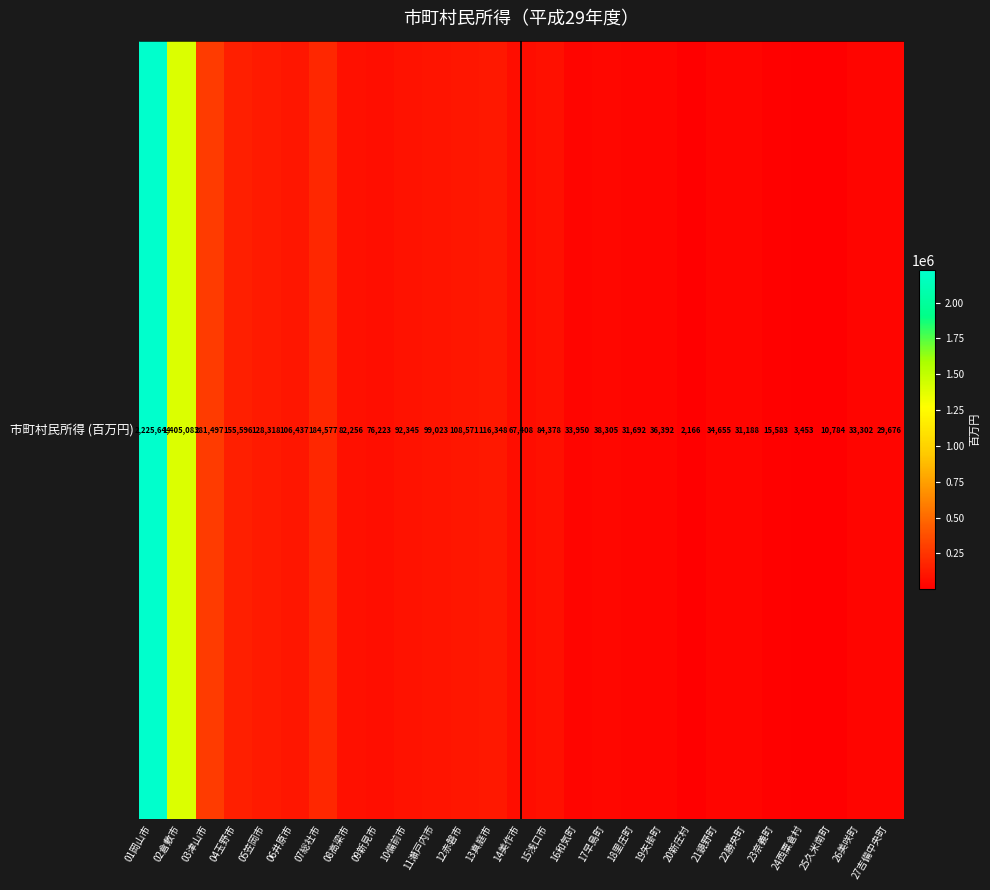

Rank the categories by value from lowest to highest.

20新庄村, 24西粟倉村, 25久米南町, 23奈義町, 27吉備中央町, 22勝央町, 18里庄町, 26美咲町, 16和気町, 21鏡野町, 19矢掛町, 17早島町, 14美作市, 09新見市, 08高梁市, 15浅口市, 10備前市, 11瀬戸内市, 06井原市, 12赤磐市, 13真庭市, 05笠岡市, 04玉野市, 07総社市, 03津山市, 02倉敷市, 01岡山市